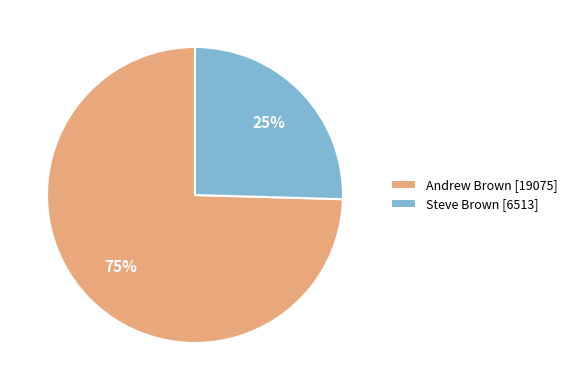

Which slice represents more than half of the pie?

Andrew Brown